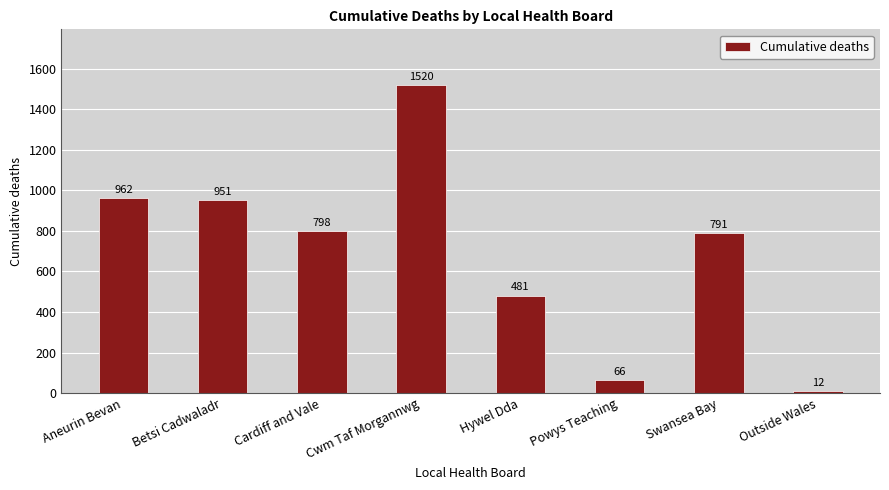

Where does the data first go above 798?

Aneurin Bevan